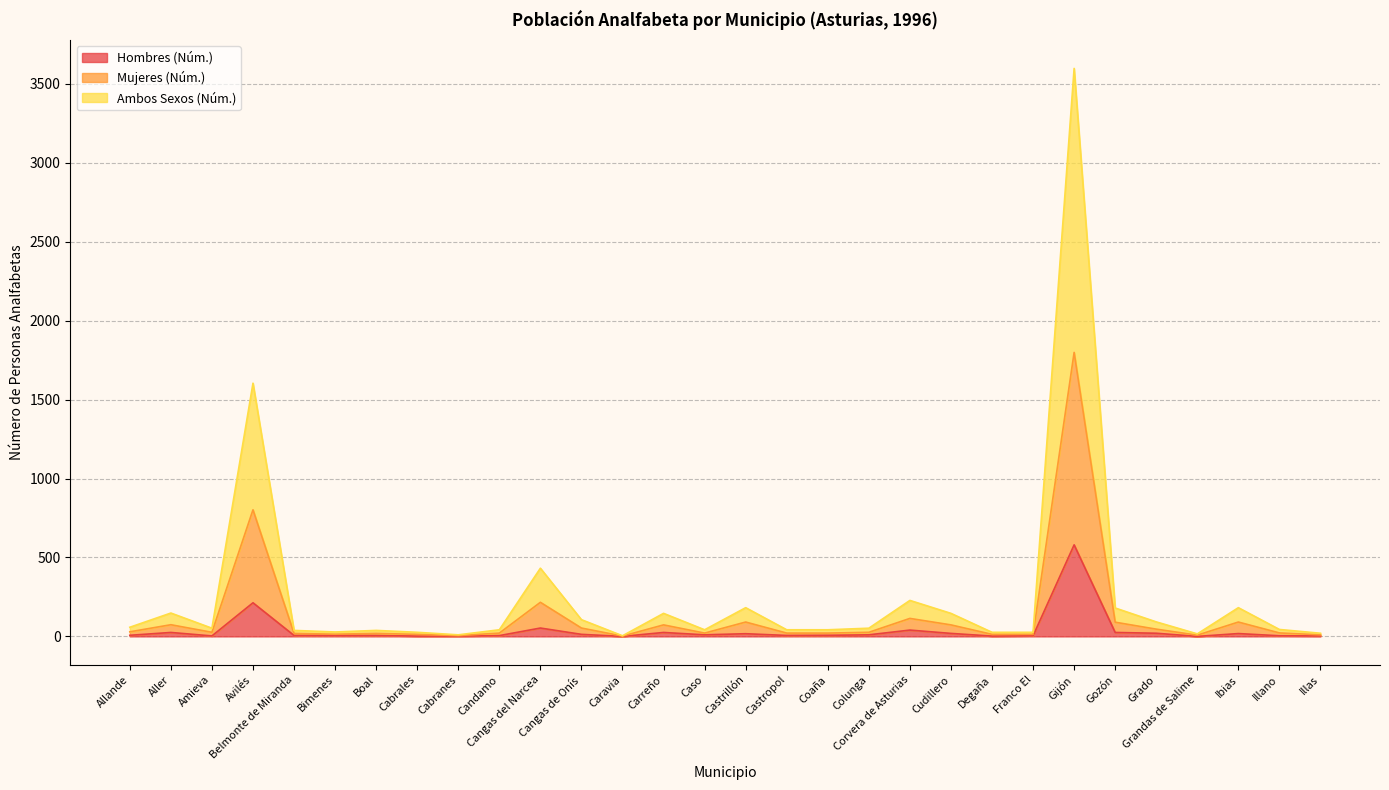

Reading left to right, what are all the values shown in this chart?

Hombres (Núm.): Allande=7	Aller=25	Amieva=3	Avilés=213	Belmonte de Miranda=6	Bimenes=8	Boal=6	Cabrales=2	Cabranes=2	Candamo=5	Cangas del Narcea=53	Cangas de Onís=13	Caravia=0	Carreño=25	Caso=10	Castrillón=17	Castropol=6	Coaña=7	Colunga=10	Corvera de Asturias=40	Cudillero=19	Degaña=2	Franco El=4	Gijón=580	Gozón=25	Grado=20	Grandas de Salime=0	Ibias=18	Illano=4	Illas=3
Mujeres (Núm.): Allande=29	Aller=74	Amieva=26	Avilés=802	Belmonte de Miranda=19	Bimenes=14	Boal=19	Cabrales=13	Cabranes=5	Candamo=21	Cangas del Narcea=216	Cangas de Onís=53	Caravia=2	Carreño=73	Caso=21	Castrillón=91	Castropol=21	Coaña=21	Colunga=26	Corvera de Asturias=114	Cudillero=73	Degaña=13	Franco El=13	Gijón=1799	Gozón=90	Grado=46	Grandas de Salime=8	Ibias=91	Illano=22	Illas=10
Ambos Sexos (Núm.): Allande=58	Aller=148	Amieva=52	Avilés=1604	Belmonte de Miranda=38	Bimenes=28	Boal=38	Cabrales=26	Cabranes=10	Candamo=42	Cangas del Narcea=432	Cangas de Onís=106	Caravia=4	Carreño=146	Caso=42	Castrillón=182	Castropol=42	Coaña=42	Colunga=52	Corvera de Asturias=228	Cudillero=146	Degaña=26	Franco El=26	Gijón=3598	Gozón=180	Grado=92	Grandas de Salime=16	Ibias=182	Illano=44	Illas=20